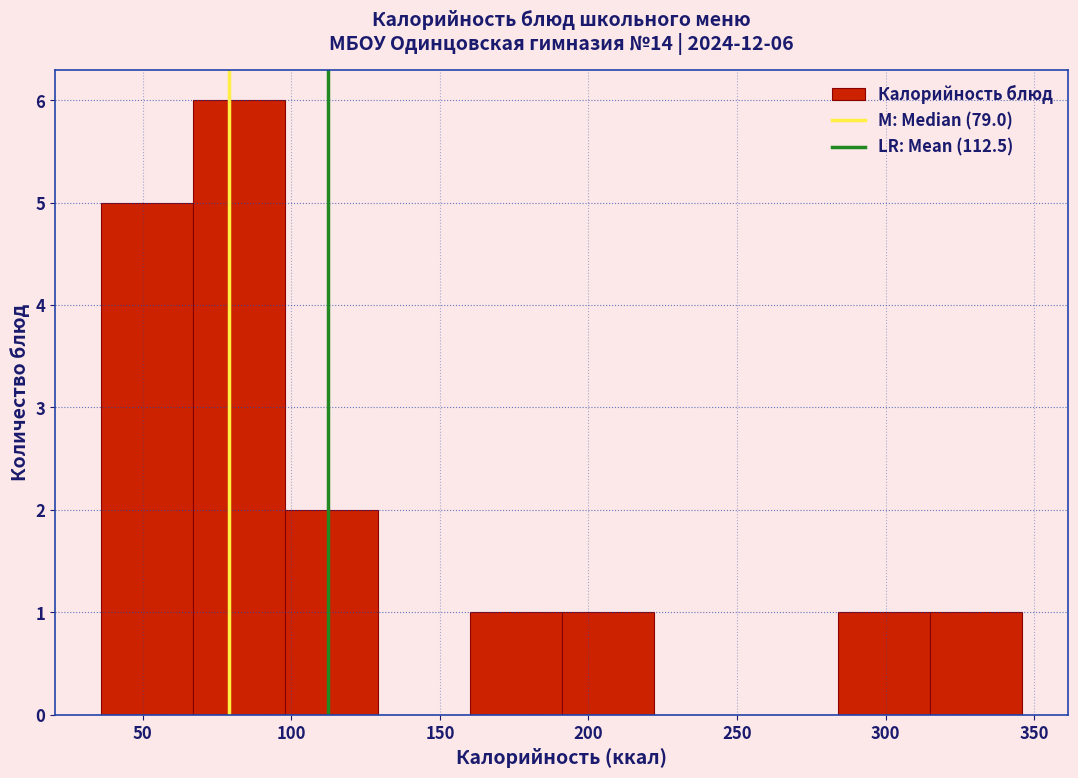

Over which range of the x-axis is the bar tallest?

67 to 98